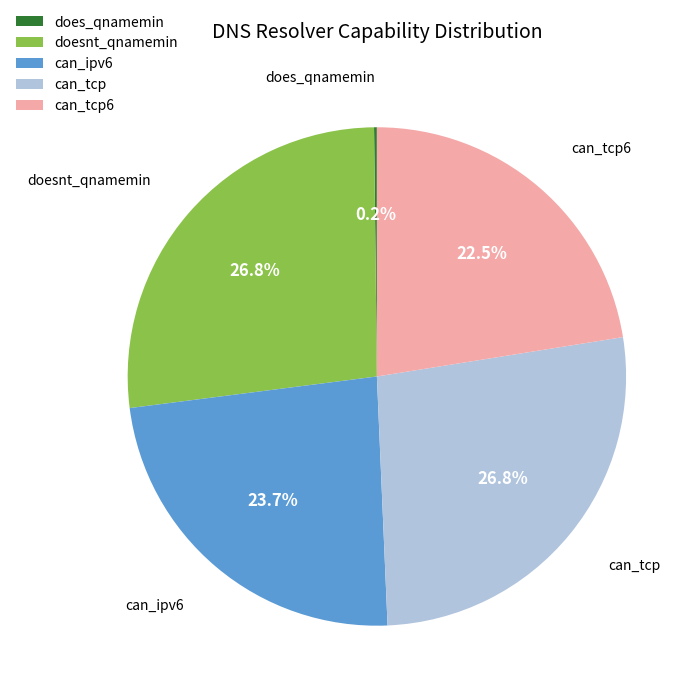

What percentage do doesnt_qnamemin and can_tcp6 together represent?

49.4%